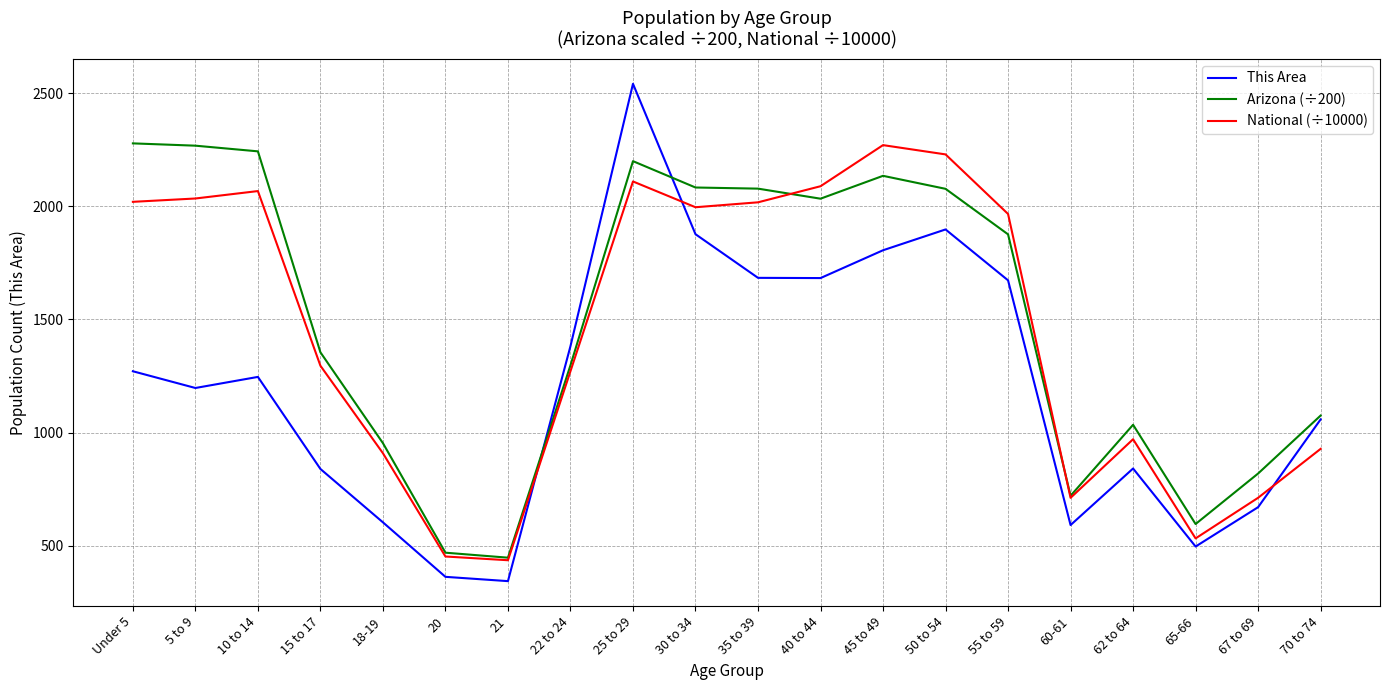

What are all the series names shown in the legend?

This Area, Arizona (÷200), National (÷10000)